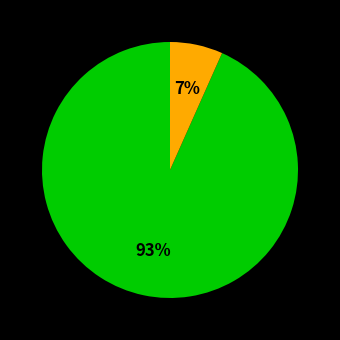

Is there a majority slice in this chart?

Yes